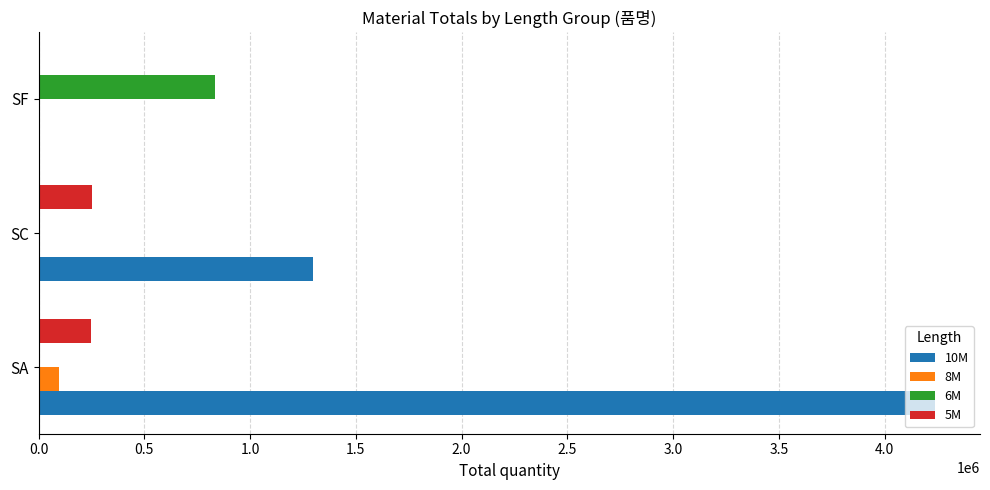

Which series has the largest total across all categories?

10M